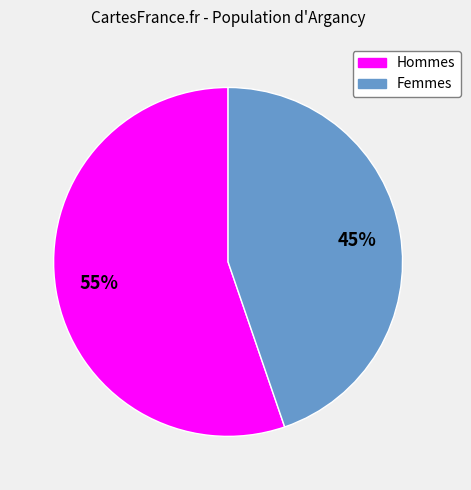

How many slices are in this pie chart?

2